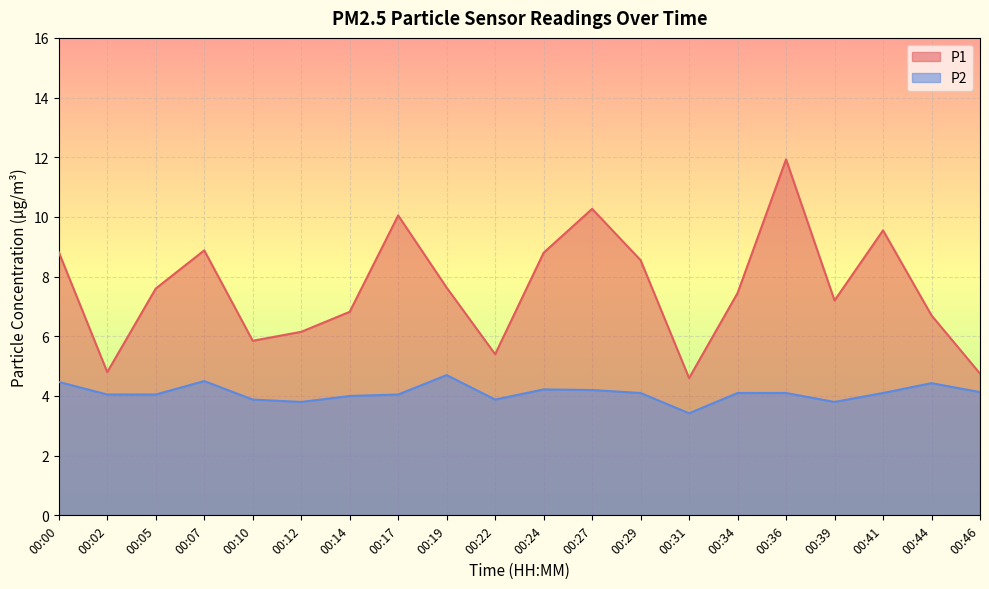

How many lines are shown in the chart?

2